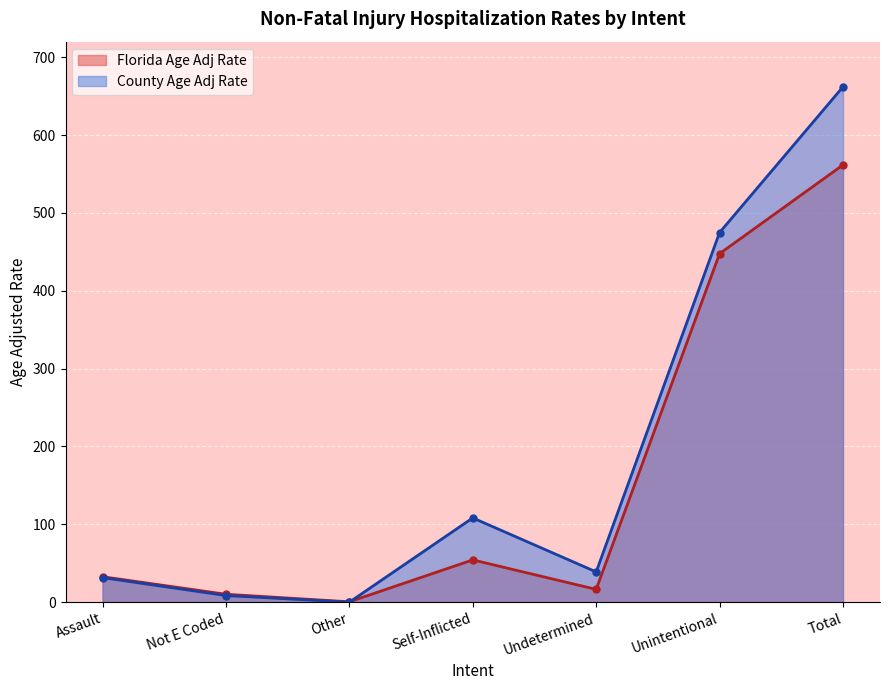

How many intersections are there between County Age Adj Rate and Florida Age Adj Rate?

1